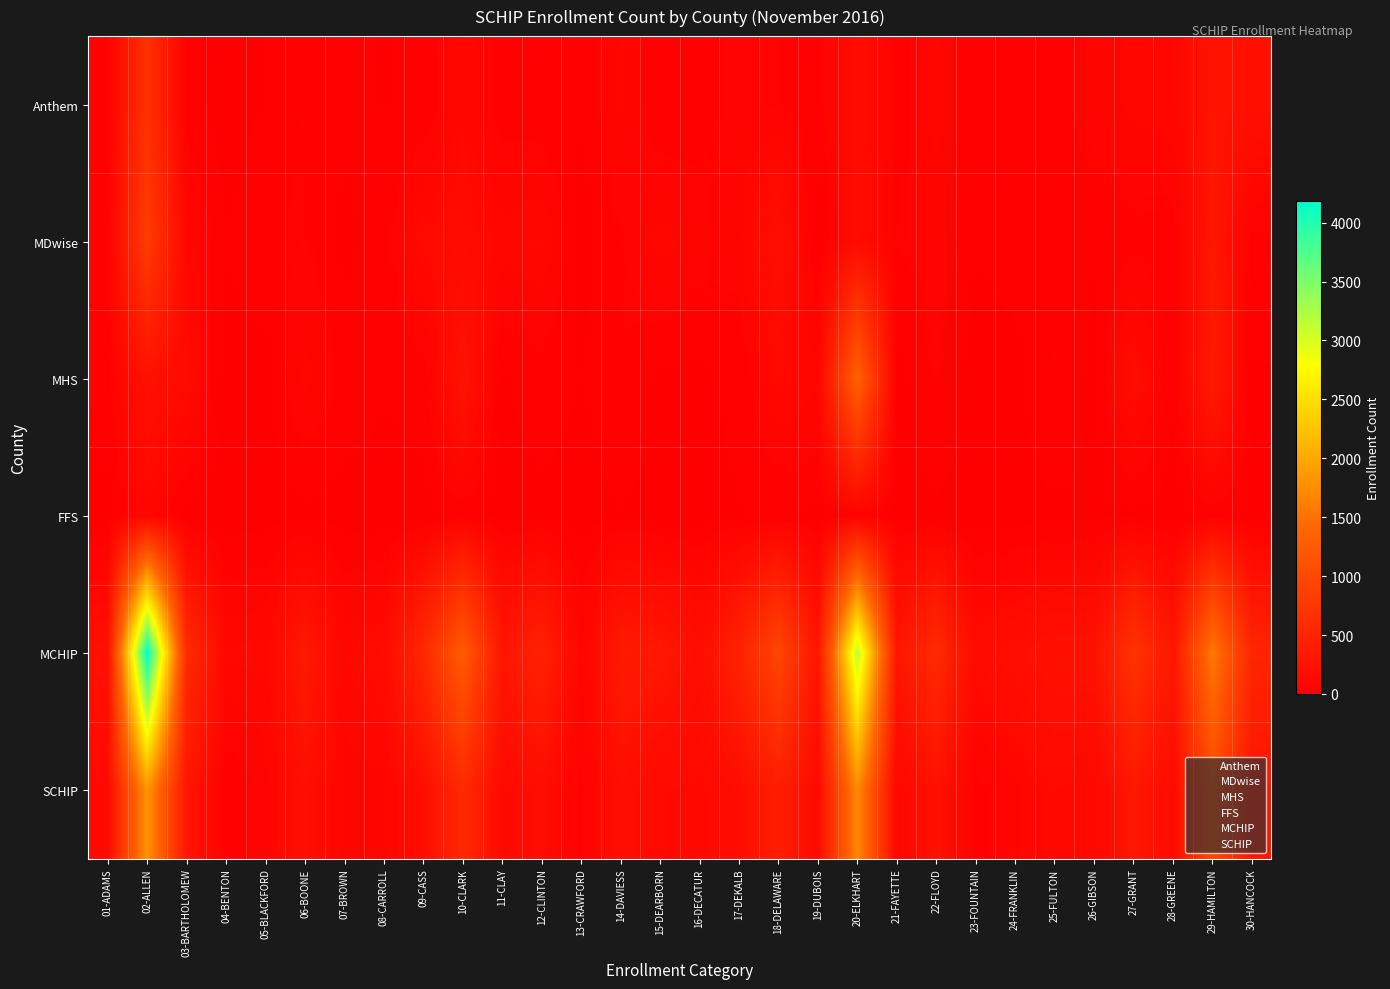

Reading right to left, what are all the values shown in this chart?

Anthem: 30-HANCOCK=228	29-HAMILTON=279	28-GREENE=113	27-GRANT=96	26-GIBSON=76	25-FULTON=26	24-FRANKLIN=45	23-FOUNTAIN=16	22-FLOYD=102	21-FAYETTE=37	20-ELKHART=185	19-DUBOIS=33	18-DELAWARE=50	17-DEKALB=71	16-DECATUR=28	15-DEARBORN=17	14-DAVIESS=96	13-CRAWFORD=21	12-CLINTON=22	11-CLAY=32	10-CLARK=126	09-CASS=19	08-CARROLL=16	07-BROWN=25	06-BOONE=54	05-BLACKFORD=19	04-BENTON=1	03-BARTHOLOMEW=29	02-ALLEN=658	01-ADAMS=47
MDwise: 30-HANCOCK=36	29-HAMILTON=314	28-GREENE=29	27-GRANT=39	26-GIBSON=20	25-FULTON=38	24-FRANKLIN=27	23-FOUNTAIN=20	22-FLOYD=76	21-FAYETTE=49	20-ELKHART=170	19-DUBOIS=2	18-DELAWARE=225	17-DEKALB=79	16-DECATUR=74	15-DEARBORN=103	14-DAVIESS=52	13-CRAWFORD=1	12-CLINTON=121	11-CLAY=101	10-CLARK=156	09-CASS=139	08-CARROLL=39	07-BROWN=8	06-BOONE=58	05-BLACKFORD=42	04-BENTON=19	03-BARTHOLOMEW=109	02-ALLEN=823	01-ADAMS=47
MHS: 30-HANCOCK=14	29-HAMILTON=363	28-GREENE=19	27-GRANT=174	26-GIBSON=6	25-FULTON=57	24-FRANKLIN=9	23-FOUNTAIN=2	22-FLOYD=54	21-FAYETTE=7	20-ELKHART=1321	19-DUBOIS=95	18-DELAWARE=132	17-DEKALB=25	16-DECATUR=9	15-DEARBORN=12	14-DAVIESS=48	13-CRAWFORD=17	12-CLINTON=35	11-CLAY=13	10-CLARK=264	09-CASS=29	08-CARROLL=22	07-BROWN=39	06-BOONE=100	05-BLACKFORD=5	04-BENTON=2	03-BARTHOLOMEW=160	02-ALLEN=242	01-ADAMS=42
FFS: 30-HANCOCK=12	29-HAMILTON=30	28-GREENE=3	27-GRANT=12	26-GIBSON=12	25-FULTON=10	24-FRANKLIN=0	23-FOUNTAIN=0	22-FLOYD=10	21-FAYETTE=5	20-ELKHART=48	19-DUBOIS=11	18-DELAWARE=17	17-DEKALB=16	16-DECATUR=8	15-DEARBORN=2	14-DAVIESS=17	13-CRAWFORD=0	12-CLINTON=10	11-CLAY=4	10-CLARK=29	09-CASS=8	08-CARROLL=1	07-BROWN=3	06-BOONE=9	05-BLACKFORD=2	04-BENTON=2	03-BARTHOLOMEW=6	02-ALLEN=105	01-ADAMS=4
MCHIP: 30-HANCOCK=517	29-HAMILTON=1585	28-GREENE=316	27-GRANT=703	26-GIBSON=252	25-FULTON=253	24-FRANKLIN=207	23-FOUNTAIN=162	22-FLOYD=581	21-FAYETTE=305	20-ELKHART=3159	19-DUBOIS=289	18-DELAWARE=957	17-DEKALB=474	16-DECATUR=195	15-DEARBORN=333	14-DAVIESS=359	13-CRAWFORD=91	12-CLINTON=460	11-CLAY=306	10-CLARK=1252	09-CASS=555	08-CARROLL=161	07-BROWN=111	06-BOONE=344	05-BLACKFORD=128	04-BENTON=119	03-BARTHOLOMEW=598	02-ALLEN=4184	01-ADAMS=238
SCHIP: 30-HANCOCK=290	29-HAMILTON=986	28-GREENE=164	27-GRANT=321	26-GIBSON=114	25-FULTON=131	24-FRANKLIN=81	23-FOUNTAIN=38	22-FLOYD=242	21-FAYETTE=98	20-ELKHART=1724	19-DUBOIS=141	18-DELAWARE=424	17-DEKALB=191	16-DECATUR=119	15-DEARBORN=134	14-DAVIESS=213	13-CRAWFORD=39	12-CLINTON=188	11-CLAY=150	10-CLARK=575	09-CASS=195	08-CARROLL=78	07-BROWN=75	06-BOONE=221	05-BLACKFORD=68	04-BENTON=24	03-BARTHOLOMEW=304	02-ALLEN=1828	01-ADAMS=140